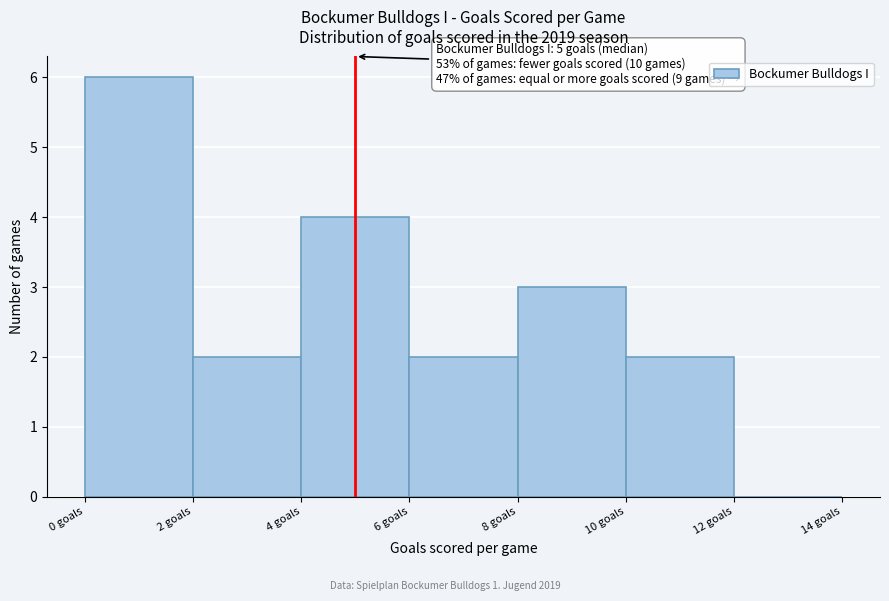

Over which range of the x-axis is the bar tallest?

0 to 2